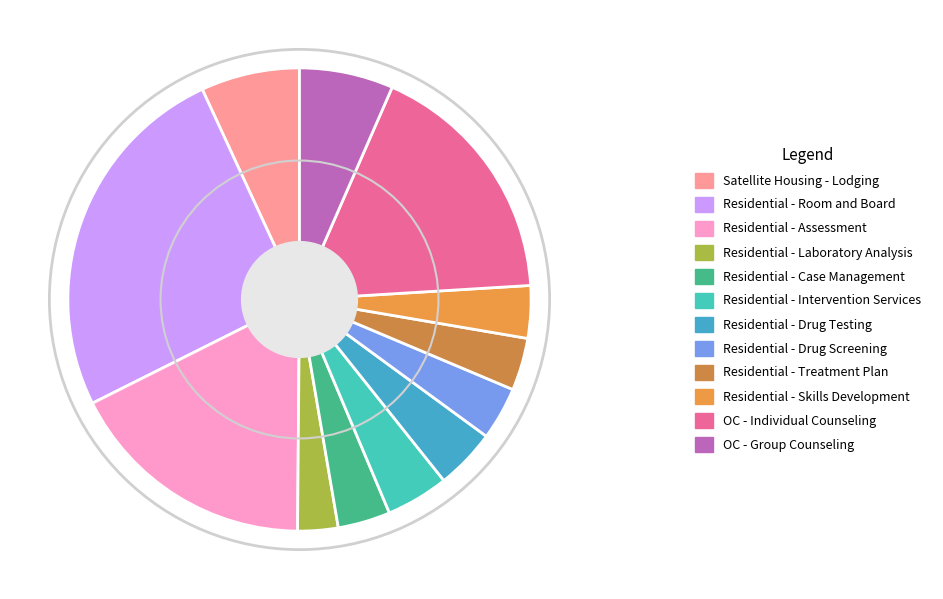

How many slices are in this pie chart?

12